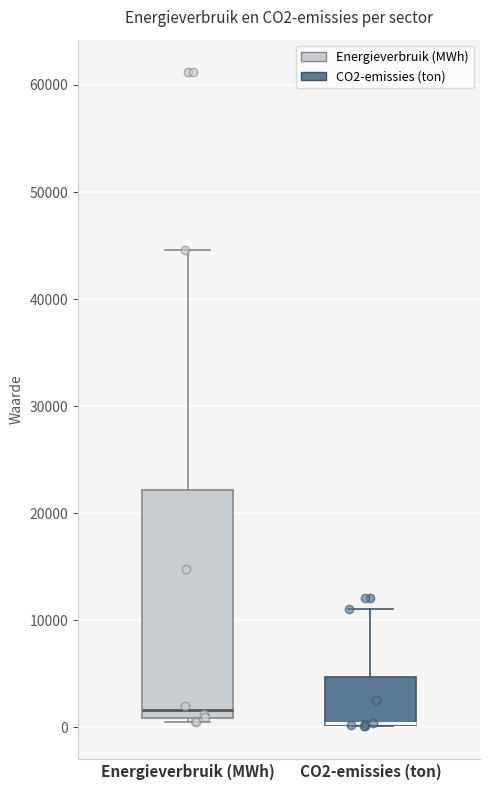

Where does the upper whisker of the box for Energieverbruik (MWh) end on the y-axis? The values are not printed on the chart, so give them approximately, as read against the axis.

45000